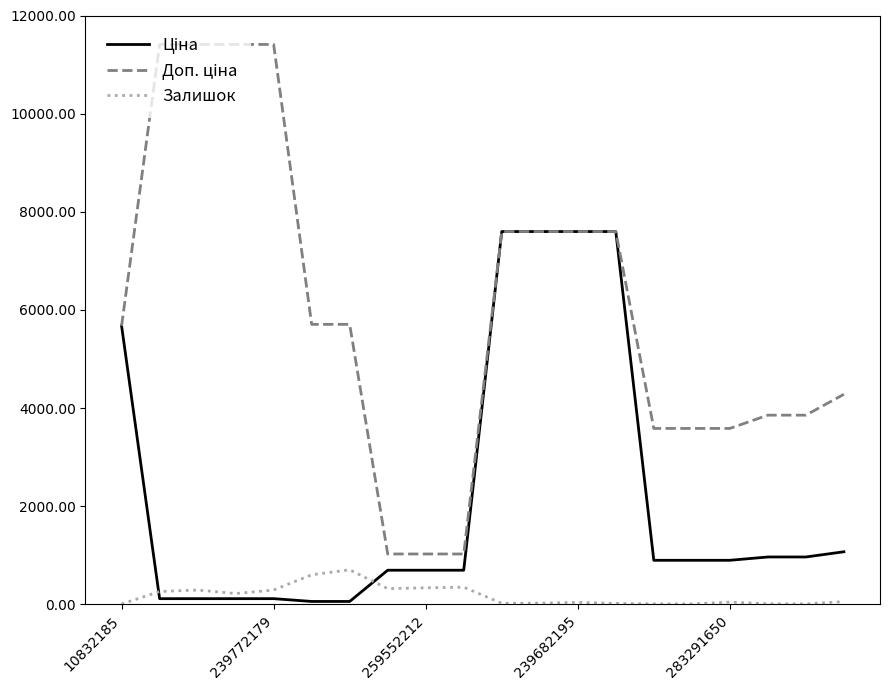

What is the greatest value displayed?

11410.0